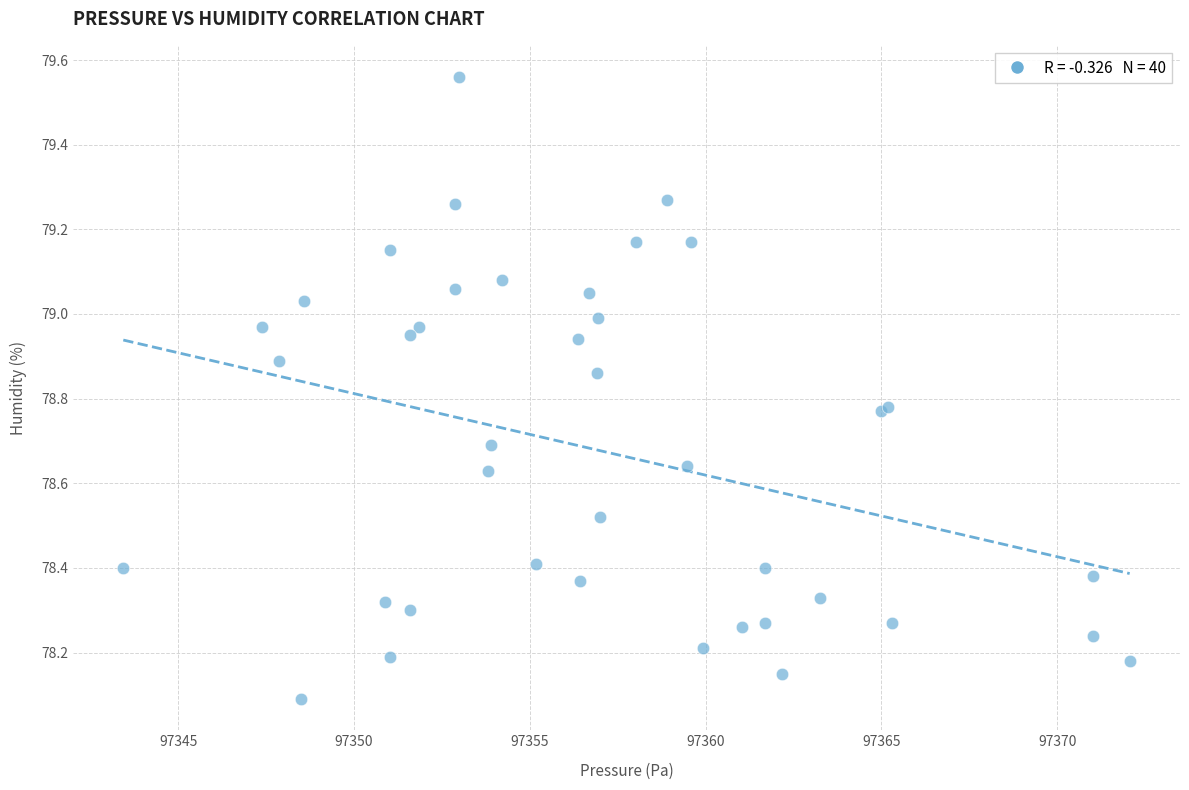

What Y value in the scatter plot is closest to 78?

78.1